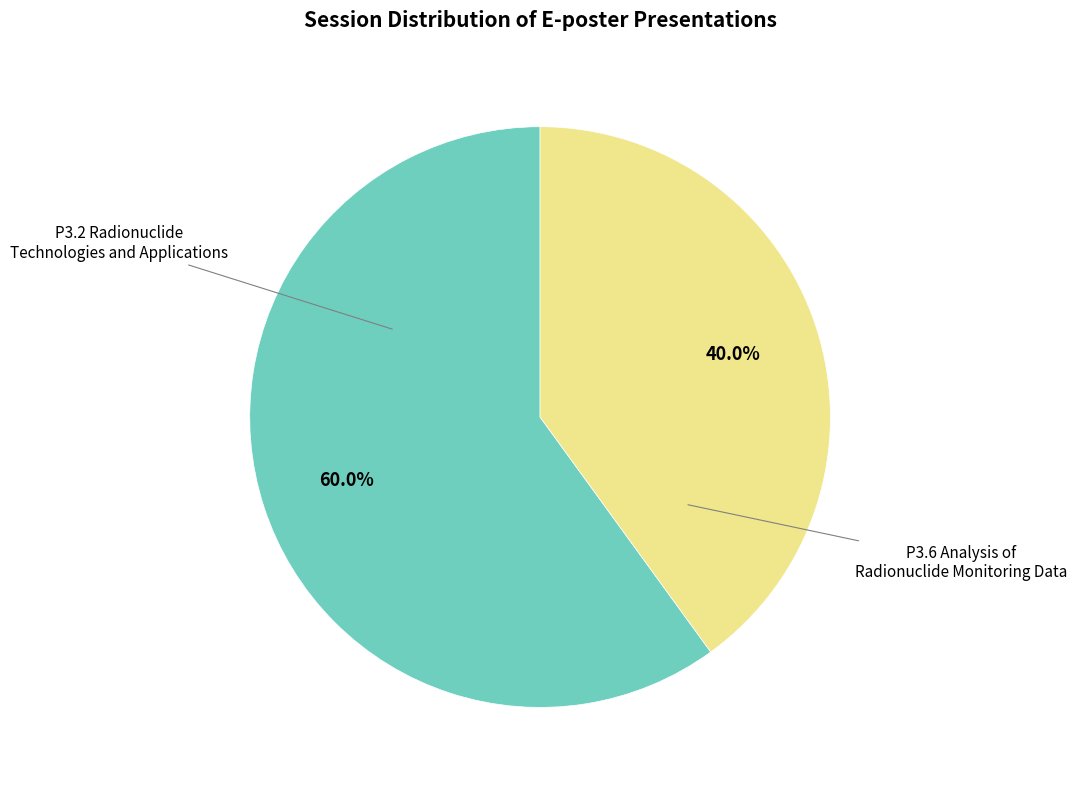

Does any single category account for the majority?

Yes